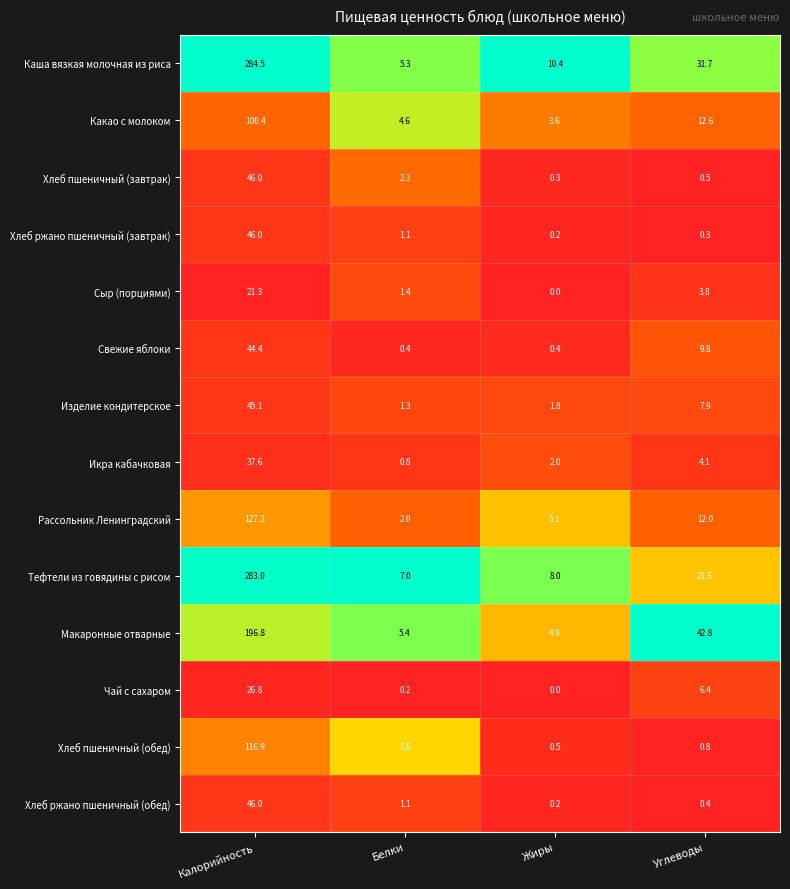

List the labels in order of Каша вязкая молочная из риса value, largest first.

Калорийность, Углеводы, Жиры, Белки